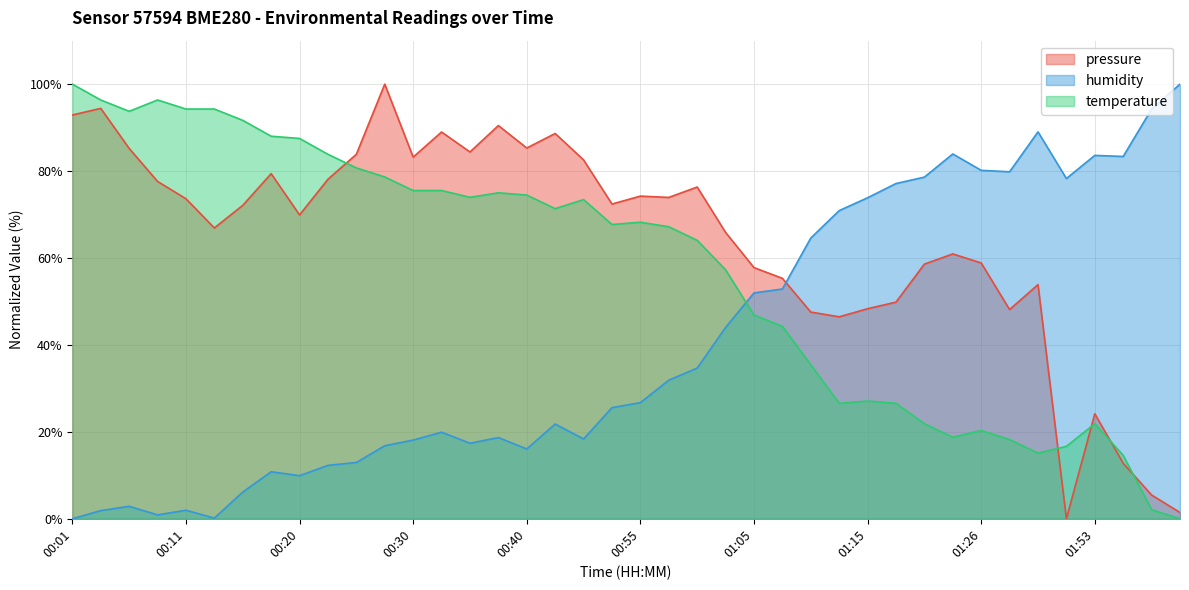

Which category has the highest value in the temperature series?

00:01